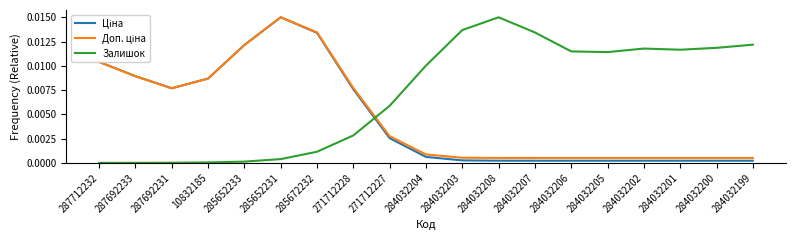

Which series changed the most between 287712232 and 284032201?

Залишок